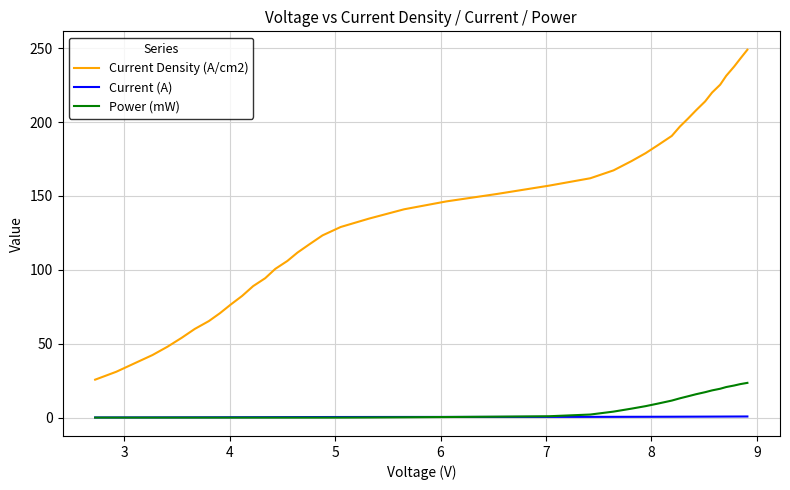

True or false: Power (mW) and Current Density (A/cm2) intersect in this chart.

False